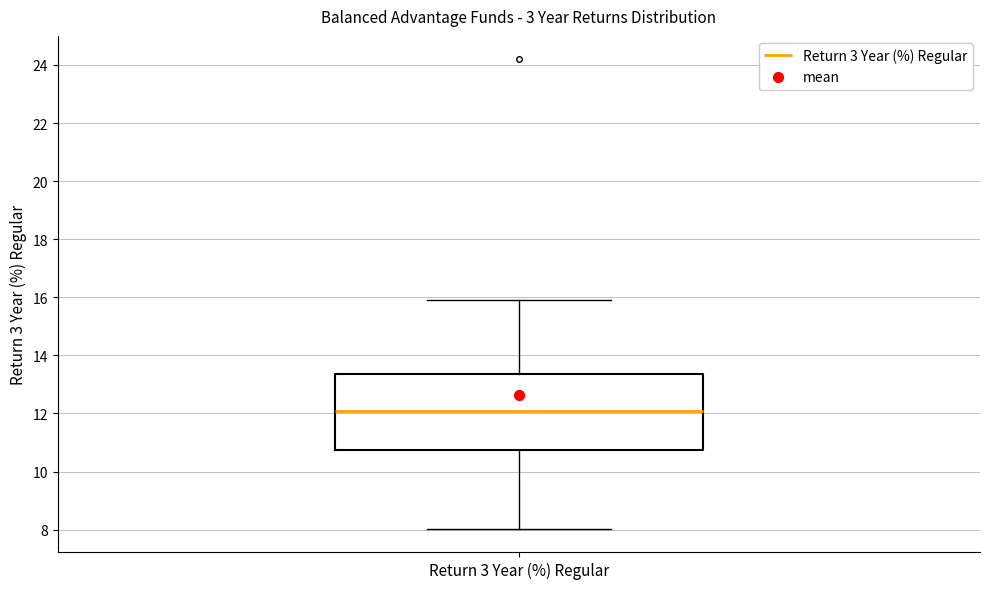

Read this box plot against the y-axis: the position of the median line, the range covered by the box, and the ends of both whiskers. The values are not printed on the chart, so give them approximately, as read against the axis.

median 12.2, box 10.8 to 13.4, whiskers 8.0 to 16.0